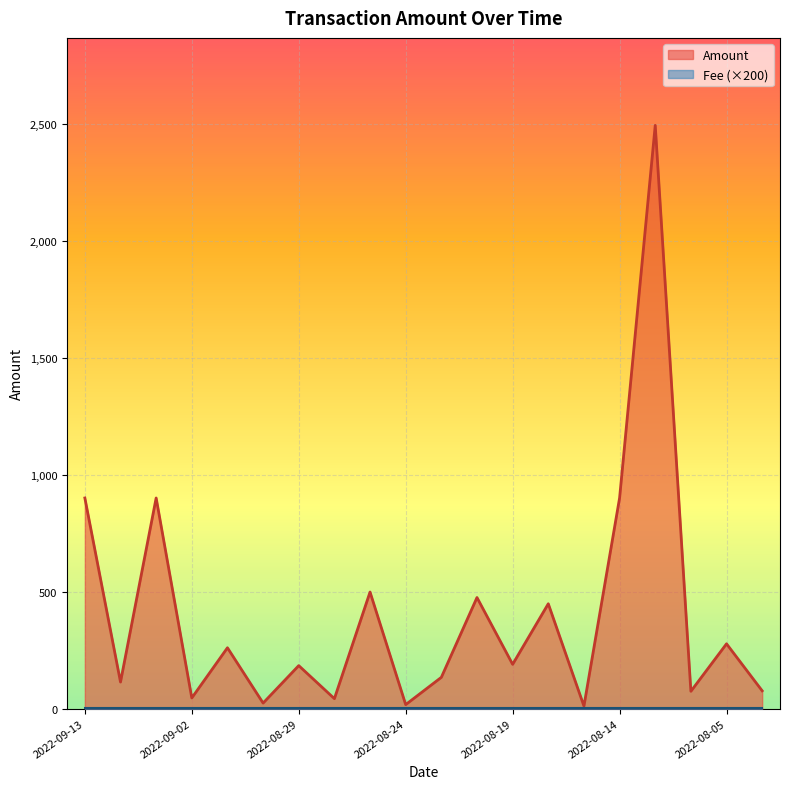

Which series has the largest total across all categories?

Amount